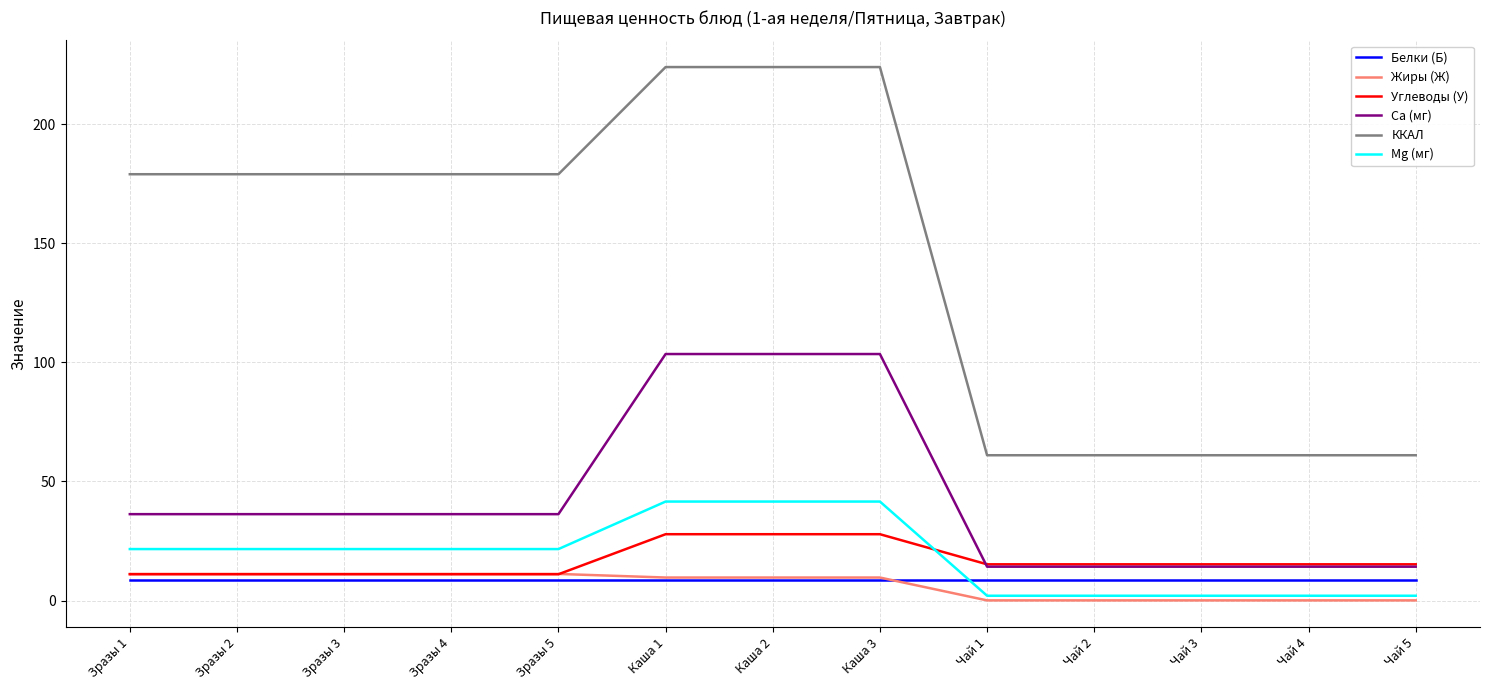

What position from the left is Зразы 5?

5